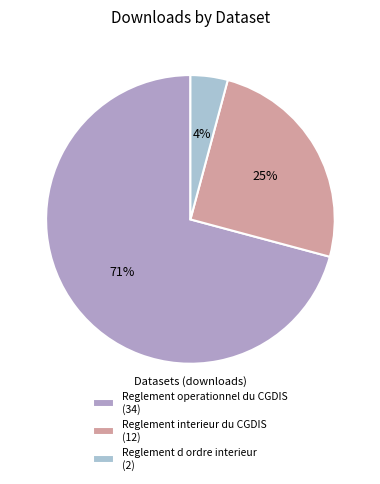

To the nearest percent, what is the combined percentage of Reglement interieur du CGDIS and Reglement operationnel du CGDIS?

96%